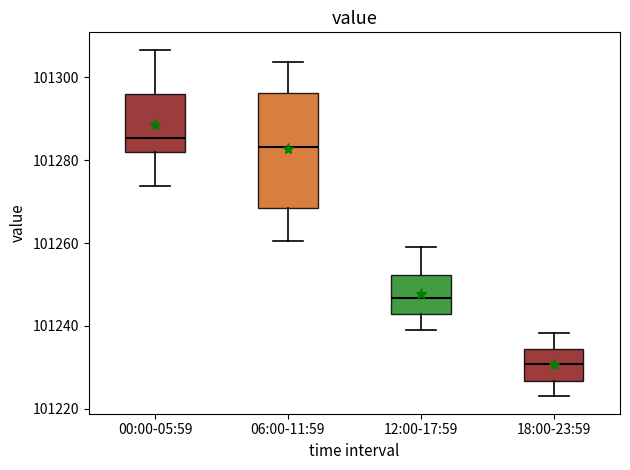

Where is the upper edge of the box for 12:00-17:59 on the y-axis? The values are not printed on the chart, so give them approximately, as read against the axis.

101252